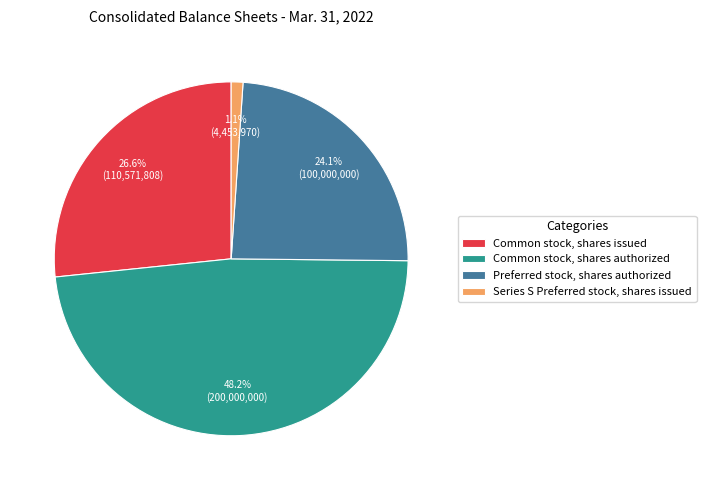

The Common stock, shares authorized slice represents 48% of the pie. True or false?

True